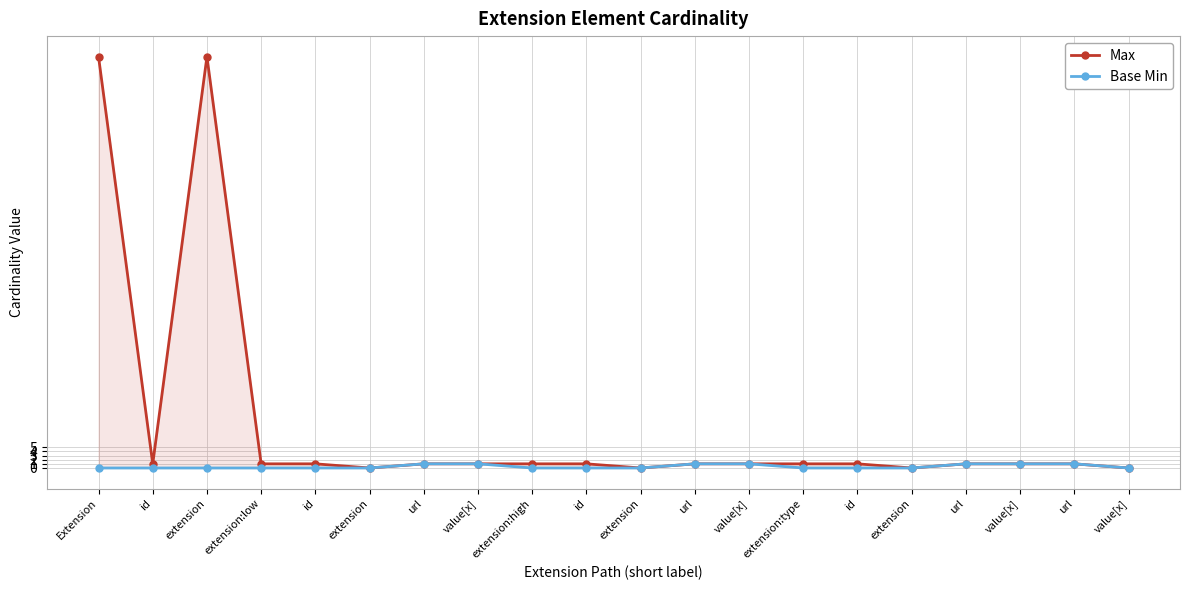

Between id and url, which series saw the biggest shift?

Base Min